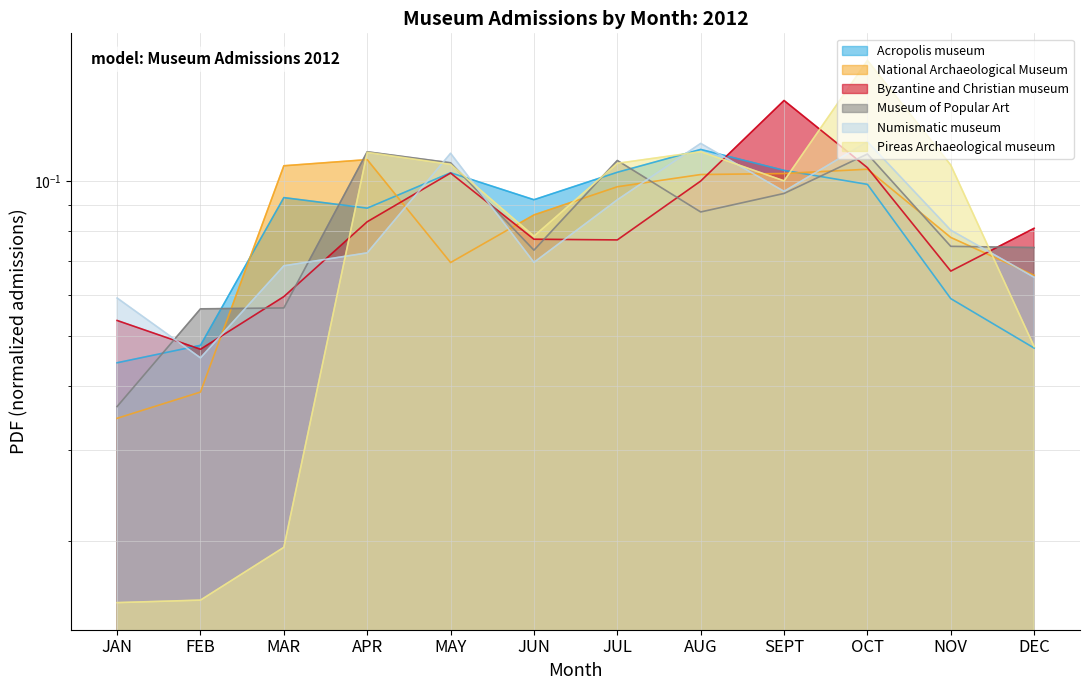

What is the average value of the National Archaeological Museum series?

0.1